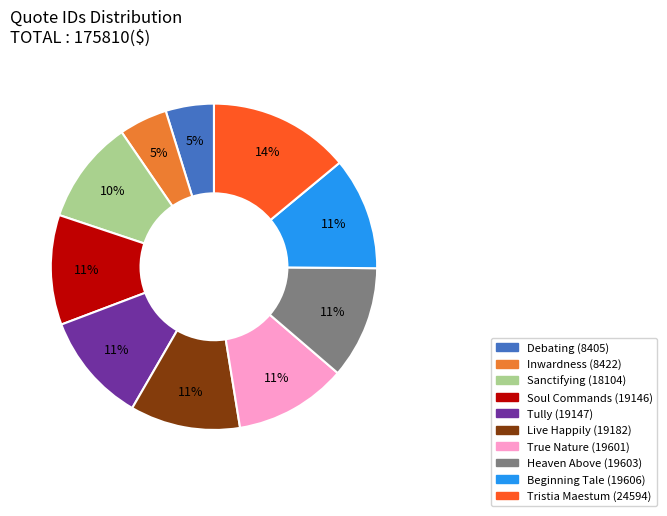

Between Tristia Maestum (24594) and True Nature (19601), which is larger?

Tristia Maestum (24594)